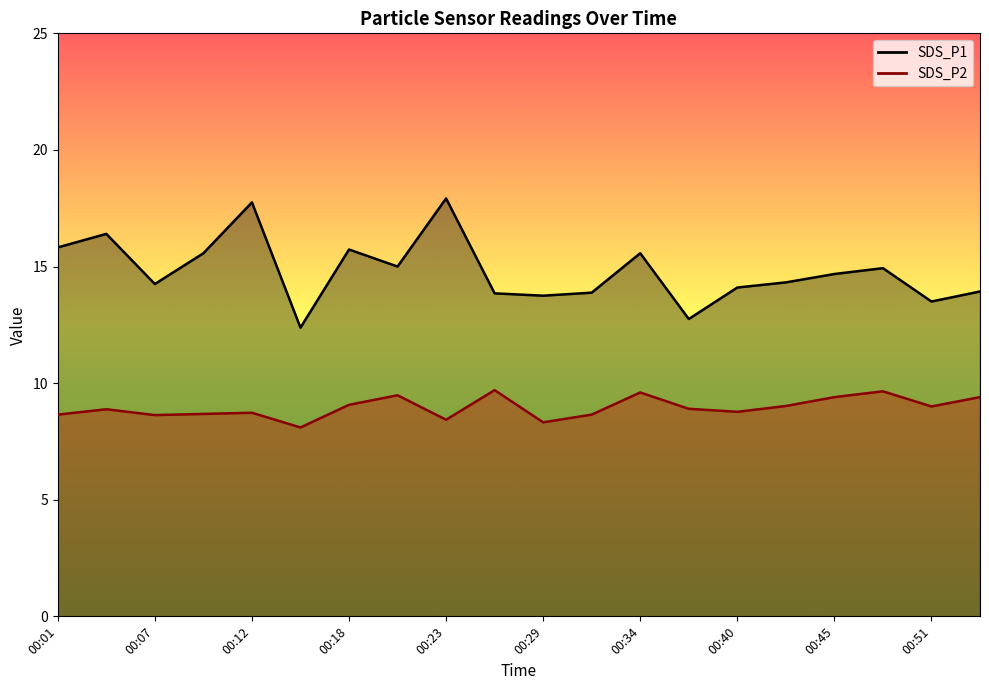

At which label does SDS_P2 reach its peak?

00:26